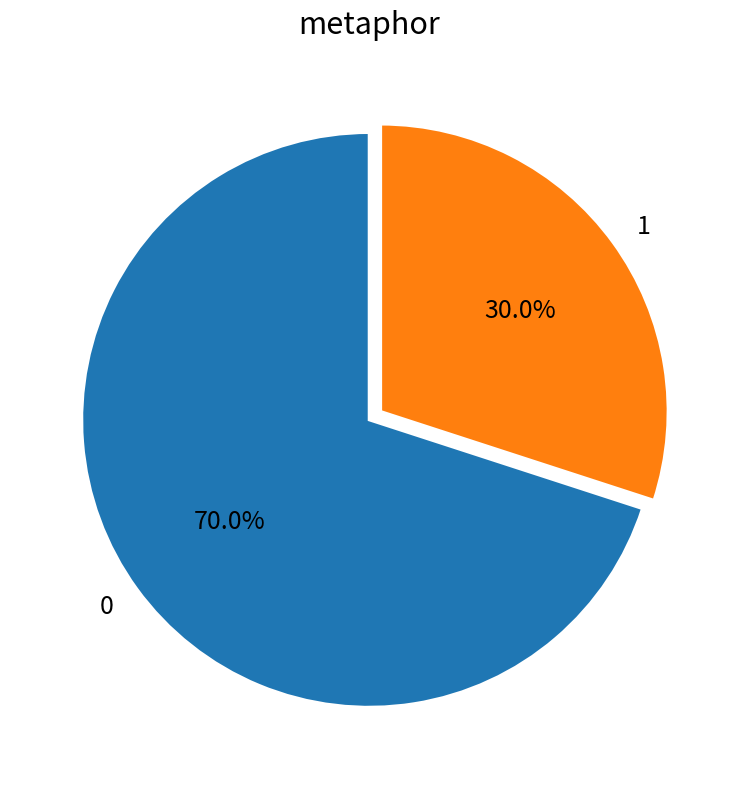

Approximately how many times larger is the value at 0 compared to 1?

2.3